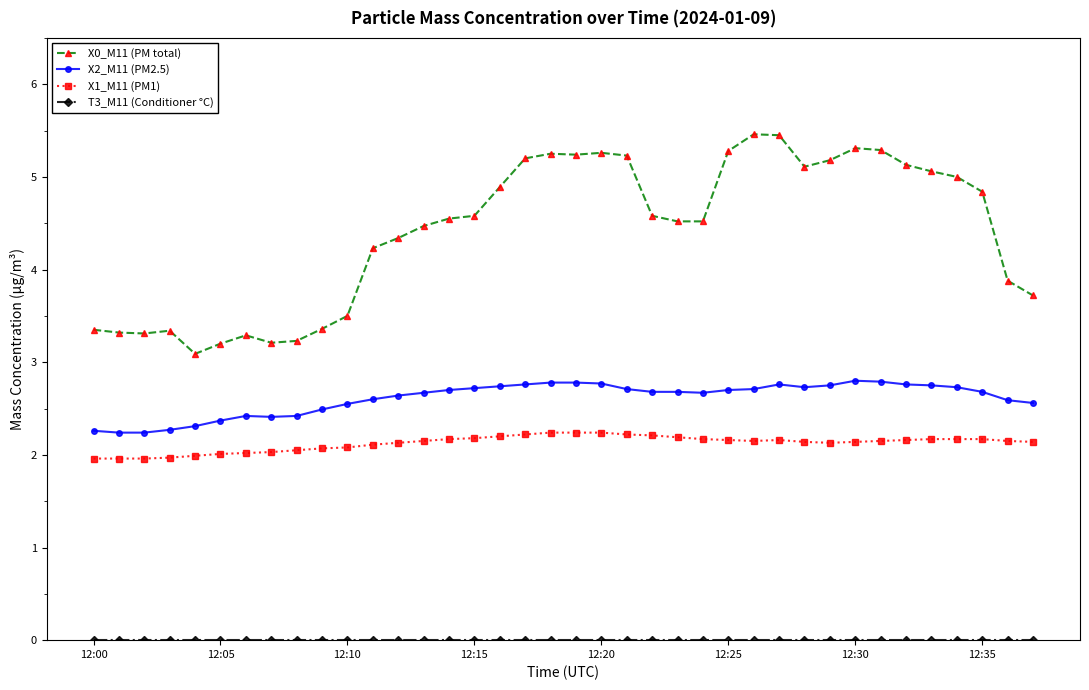

True or false: X0_M11 (PM total) and X1_M11 (PM1) intersect in this chart.

False